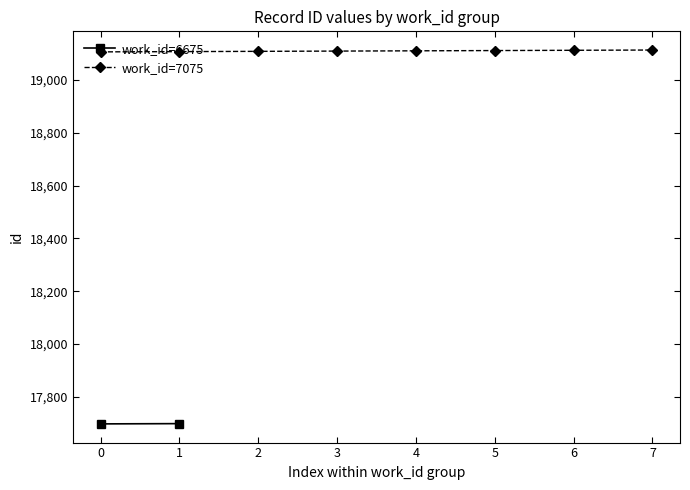

What is the value of the work_id=7075 point at the 4th from the left?

19109